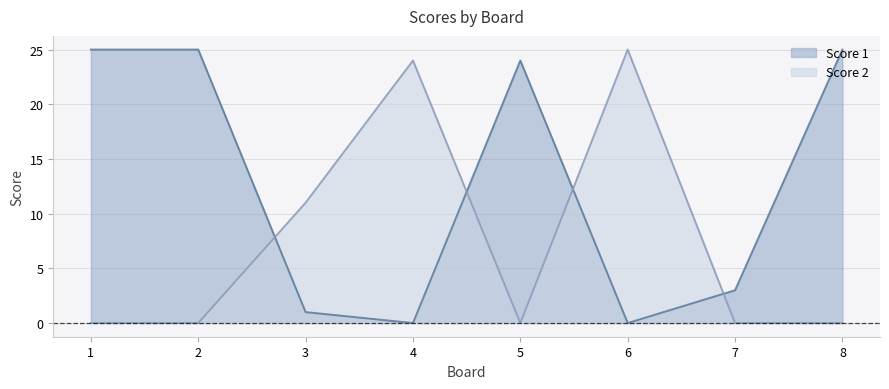

Is it true that Score 1 equals 1 at 7?

False